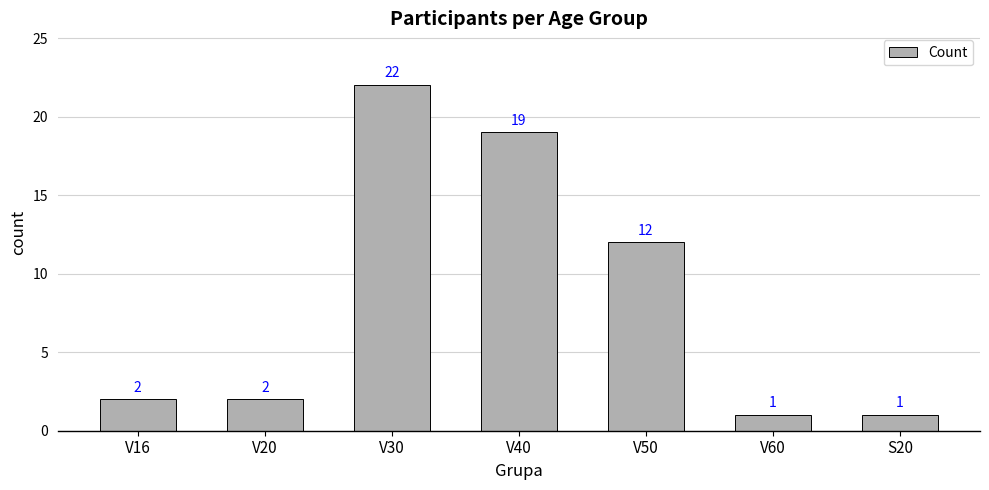

How many bars are there in total?

7